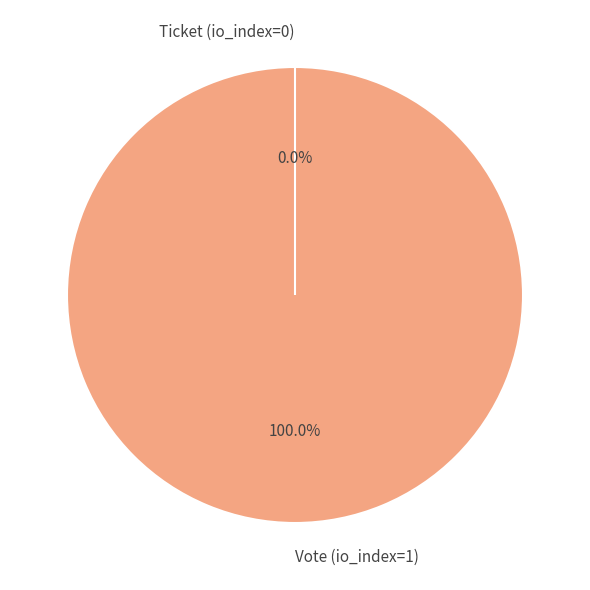

Is Vote (io_index=1) the majority of the pie?

Yes